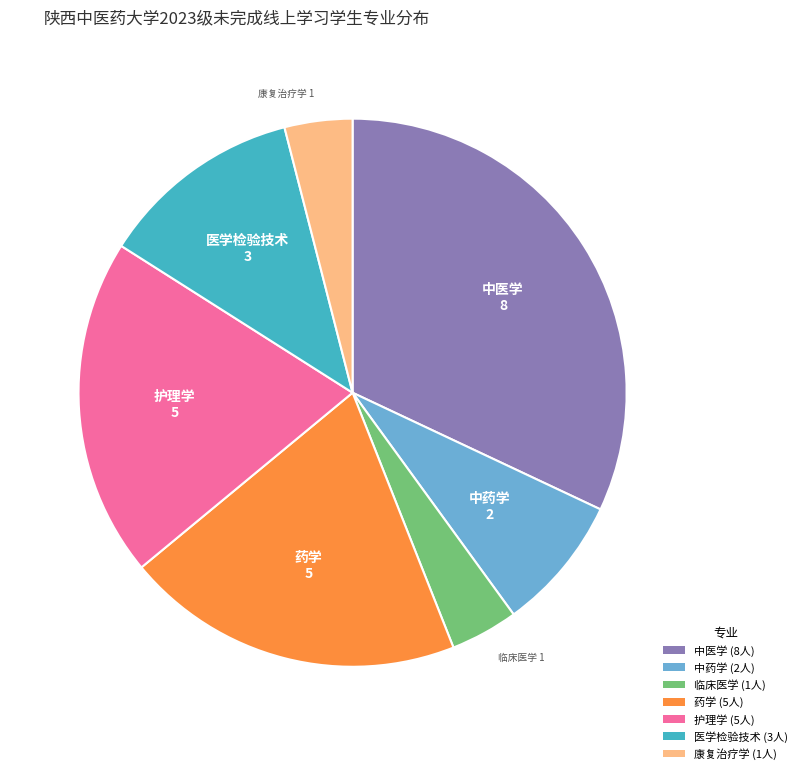

Which slice is the largest?

中医学